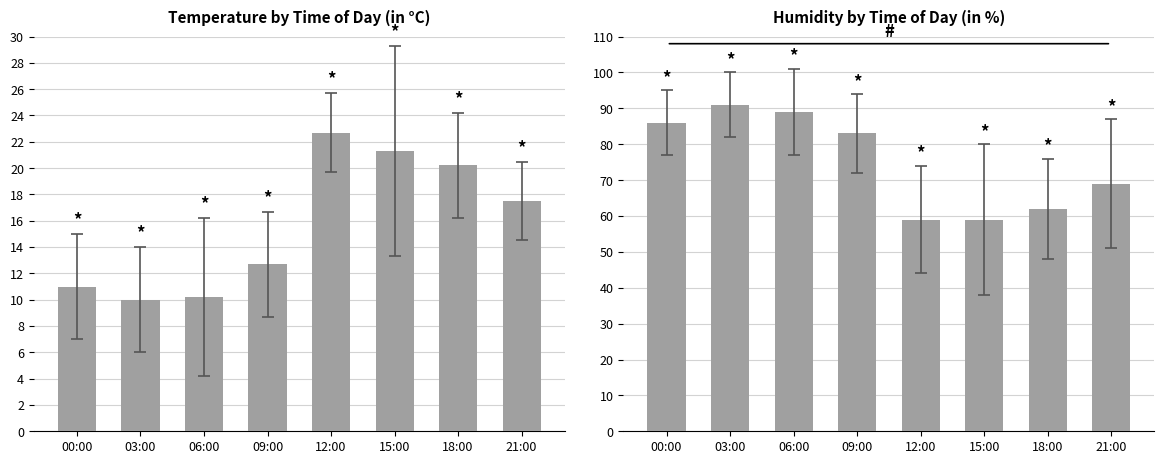

Rank the series by their maximum value, from highest to lowest.

Humidity (%), Temperature (C)